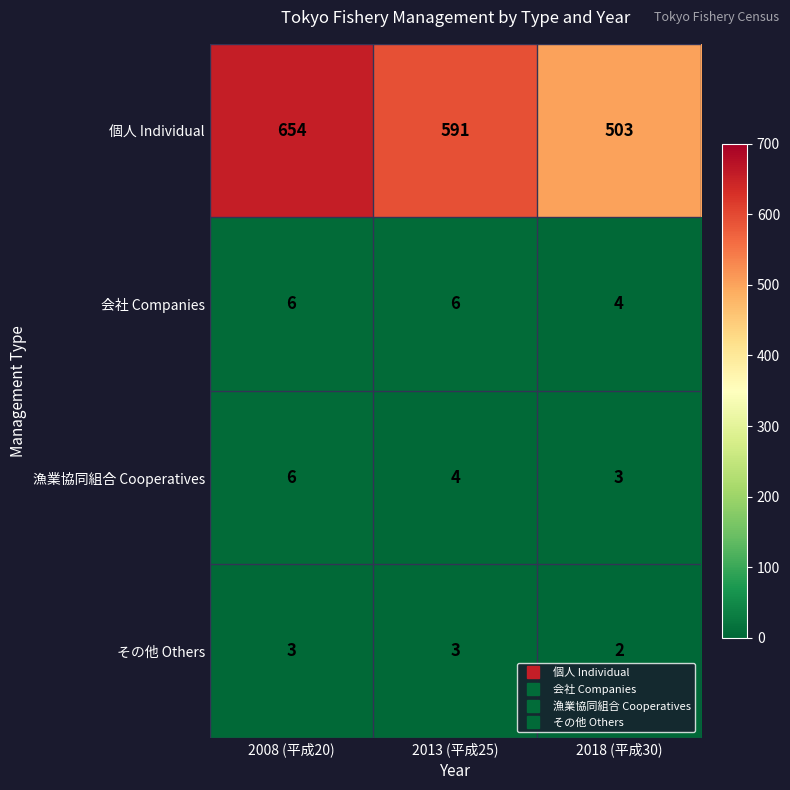

List the labels in order of 漁業協同組合 Cooperatives value, smallest first.

2018 (平成30), 2013 (平成25), 2008 (平成20)